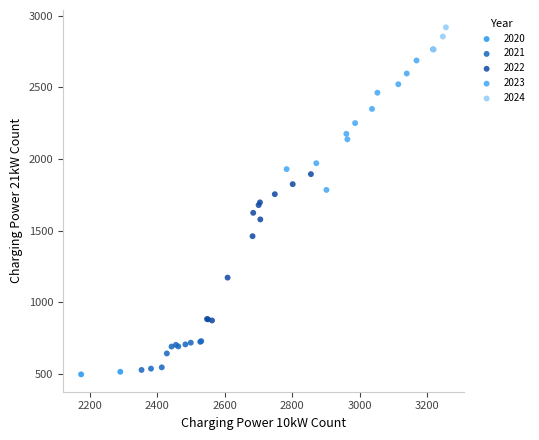

What are all the series names shown in the legend?

2020, 2021, 2022, 2023, 2024